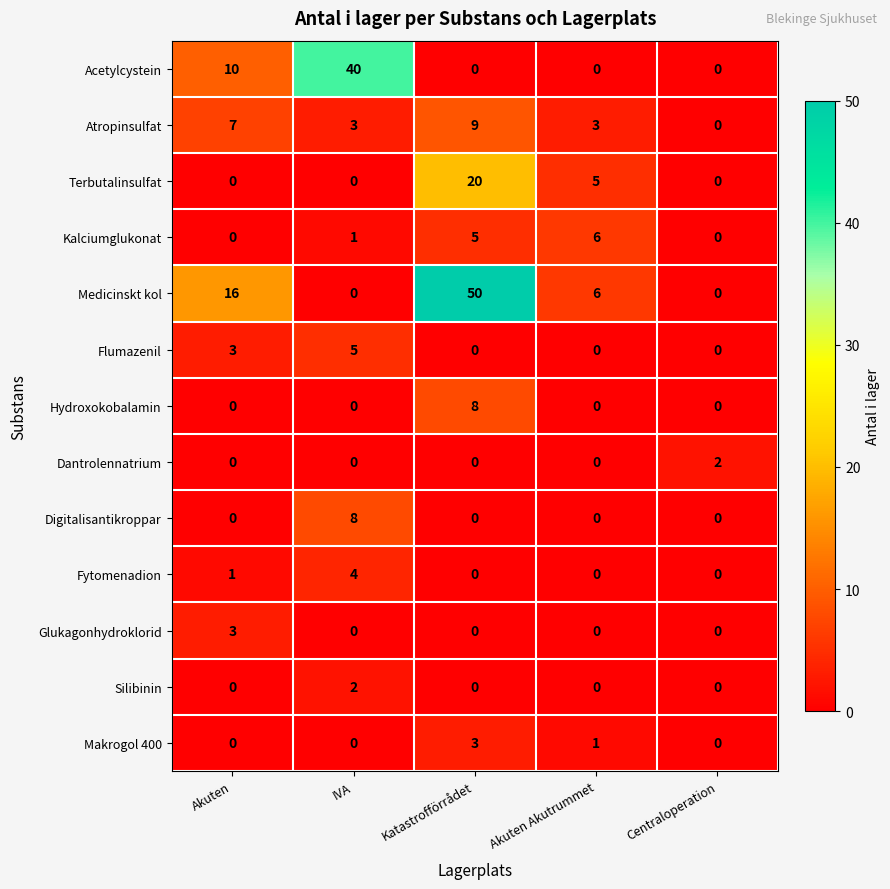

Which series has the largest total across all categories?

Medicinskt kol